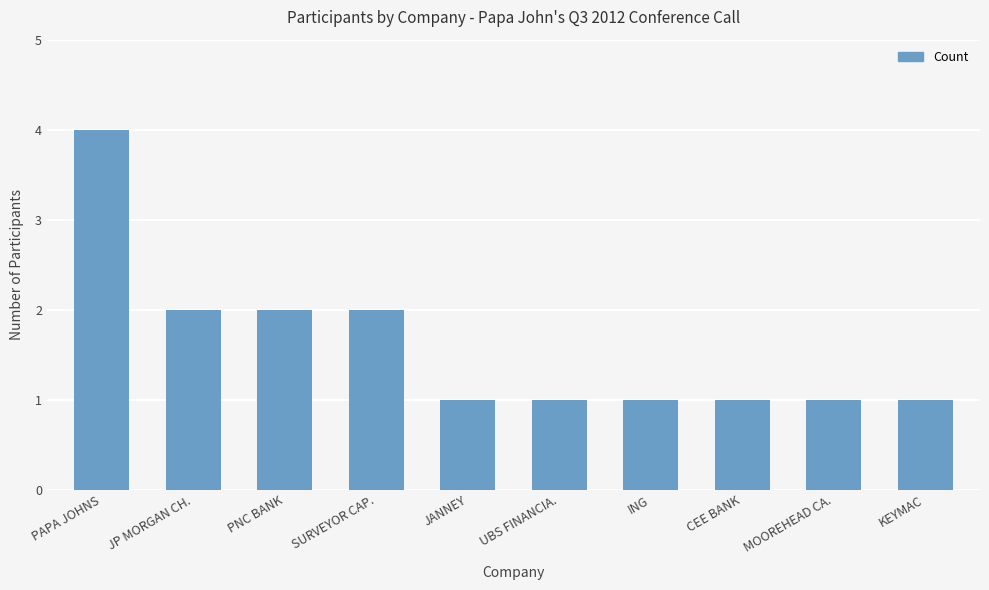

What position from the right is KEYMAC?

1